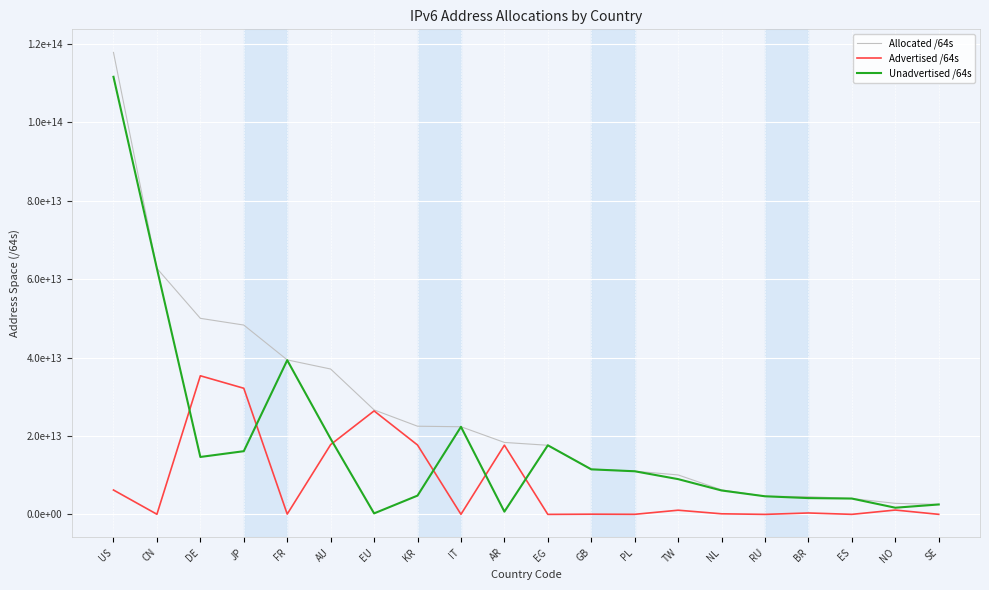

Is this an area chart (filled region under the line)?

No